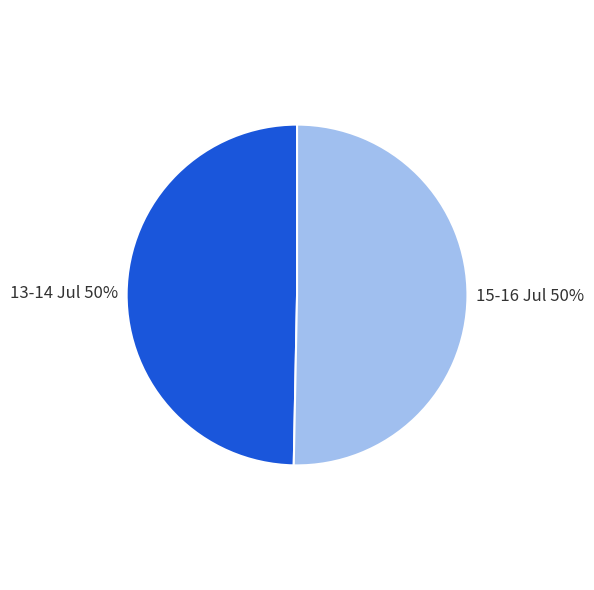

To the nearest percent, what is the combined percentage of 15-16 Jul 50% and 13-14 Jul 50%?

100%